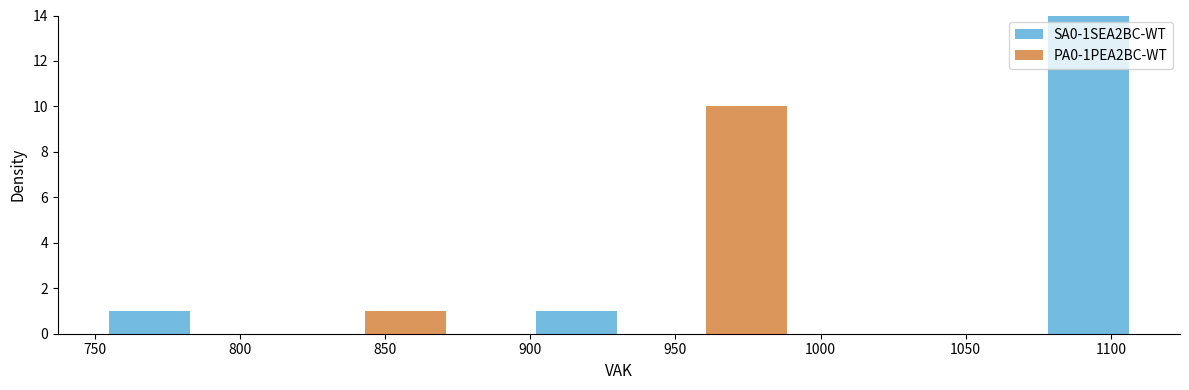

Reading left to right, list every stacked bar in this chart as the range it spans on the x-axis followed by its total height. Neither the bar edges nor the heights are printed on the chart, so give them approximately, as read against the axes.

755 to 785: 1
785 to 815: 0
815 to 840: 0
840 to 870: 1
870 to 900: 0
900 to 930: 1
930 to 960: 0
960 to 990: 10
990 to 1020: 0
1020 to 1050: 0
1050 to 1080: 0
1080 to 1105: 14